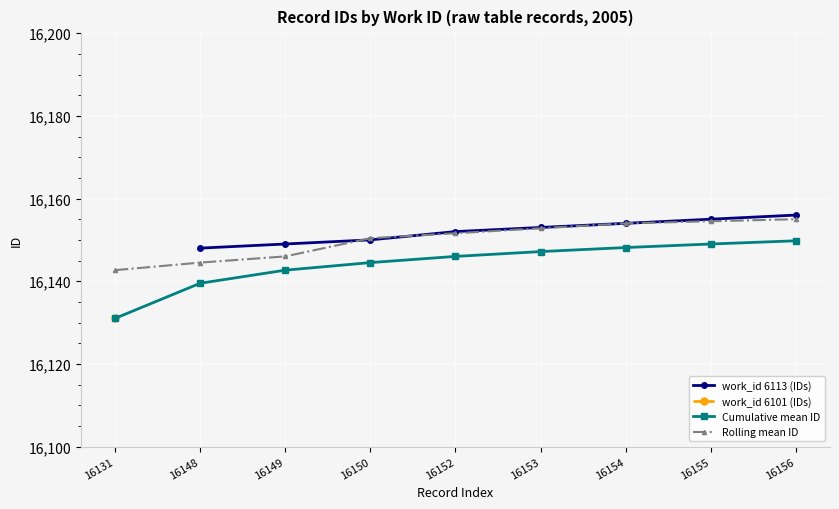

List the labels in order of value, largest first.

16156, 16155, 16154, 16153, 16152, 16150, 16149, 16148, 16131